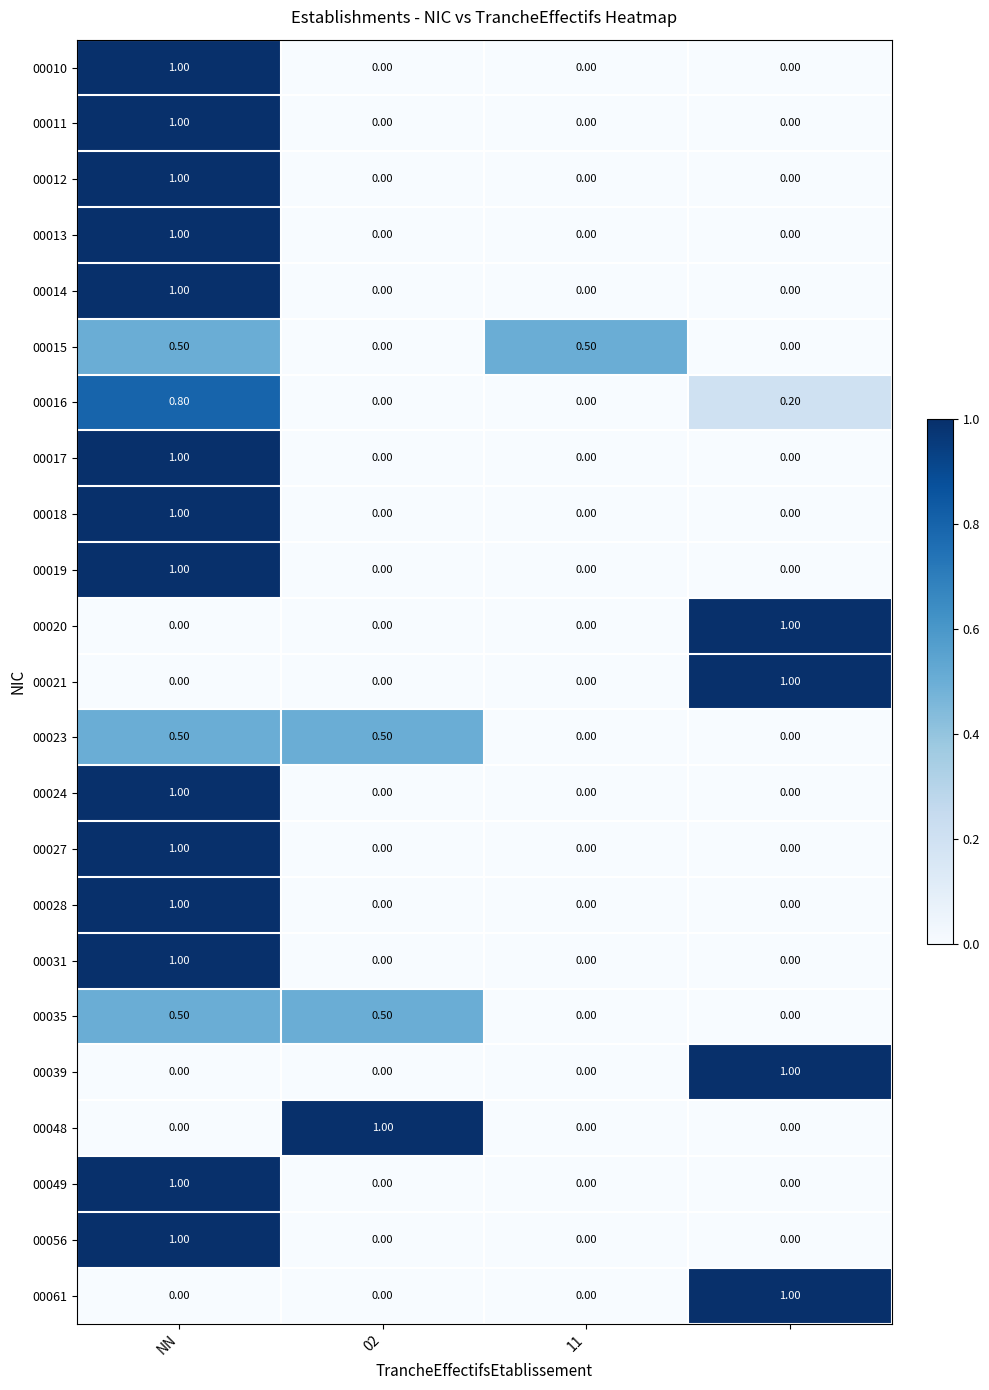

Count the number of categories in the chart.

4